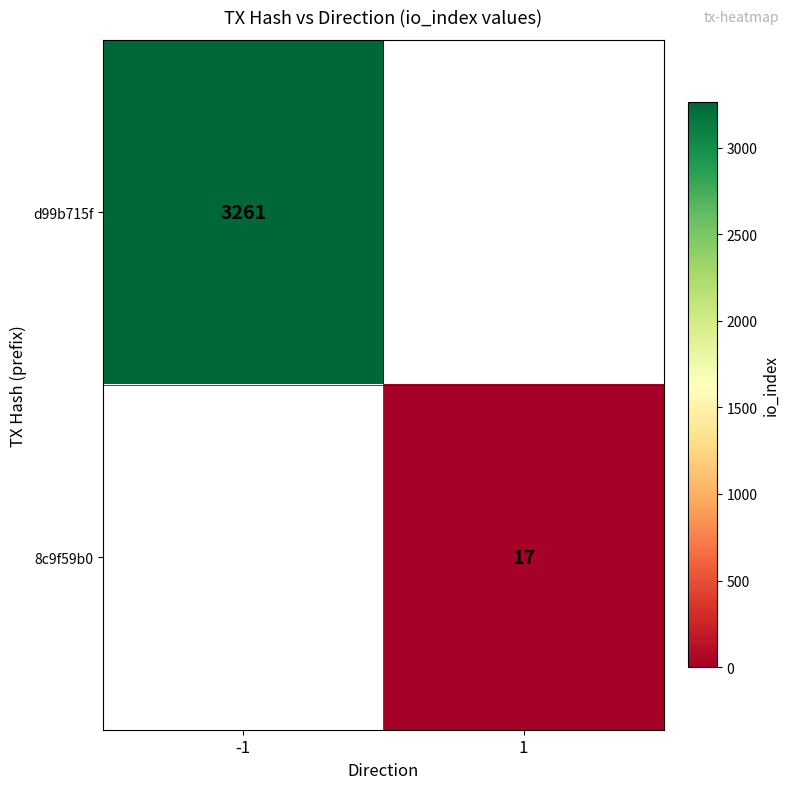

Between 1 and -1, which is larger?

-1